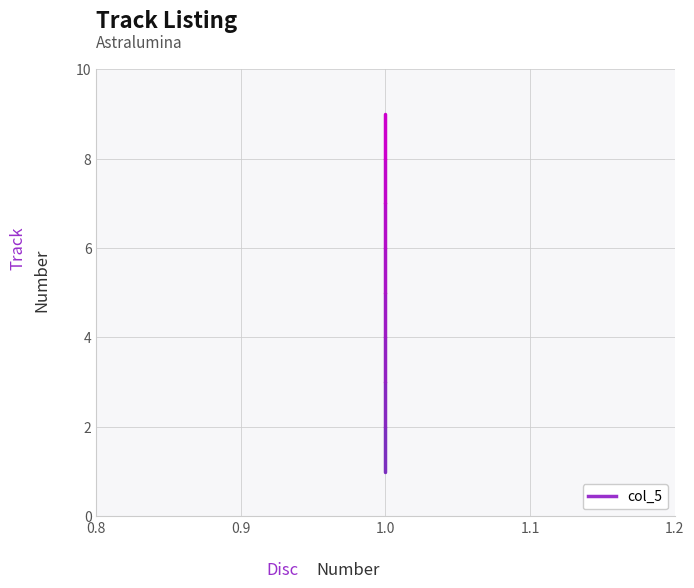

What is the sum of all values?

45